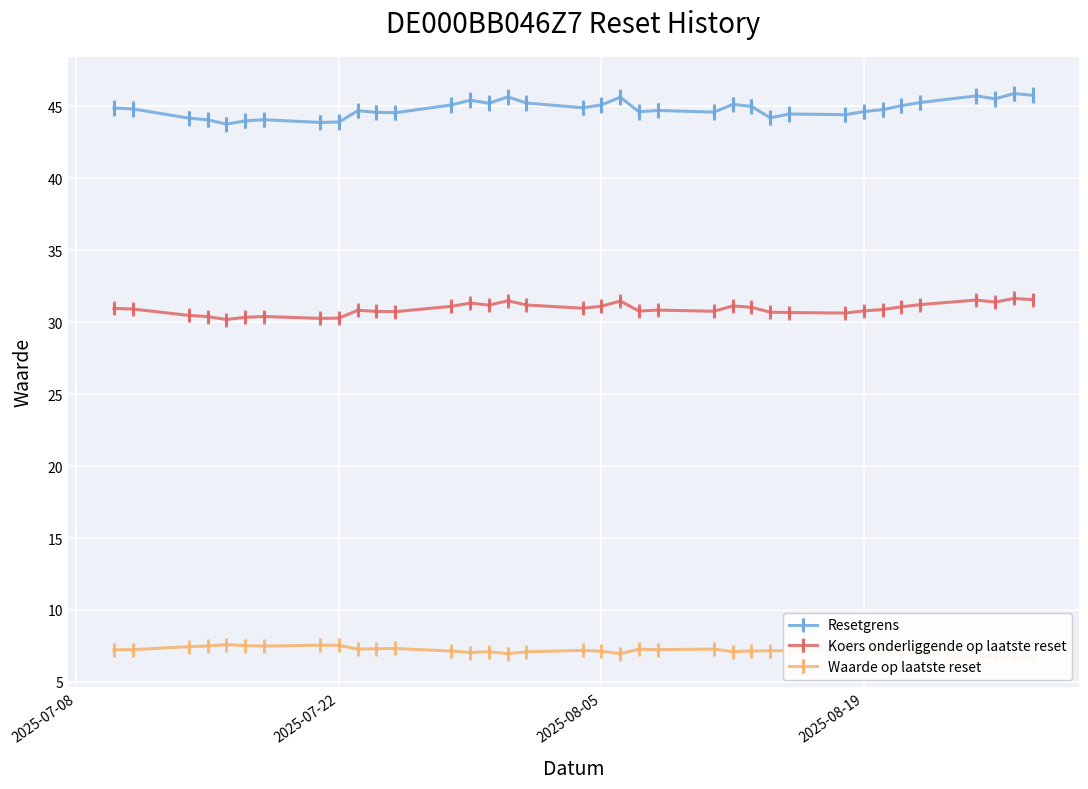

Which has a higher value, 2025-07-22 or 2025-07-28?

2025-07-28